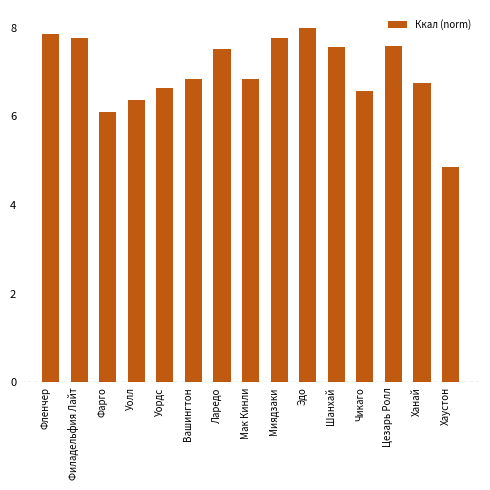

What is the value of the 7th bar from the left?

7.5